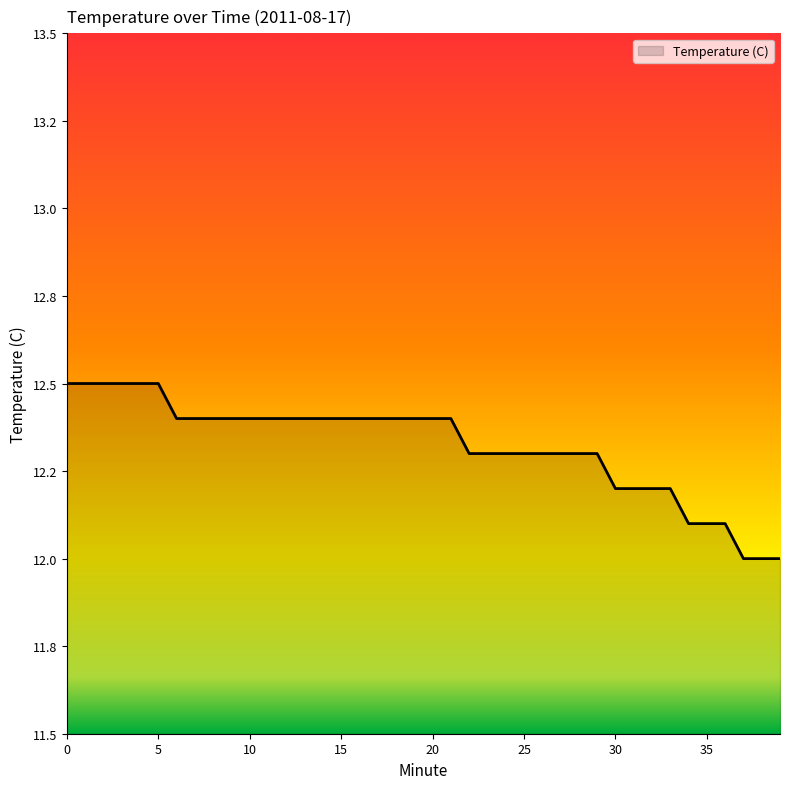

What is the maximum value shown in the chart?

12.5